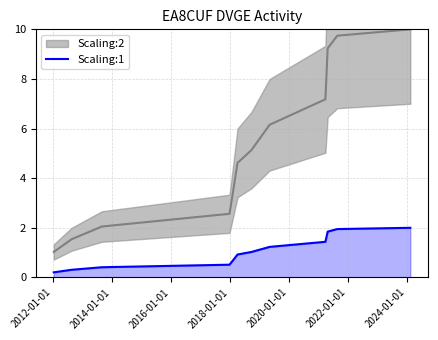

What is the maximum value for Scaling:1?

2.0